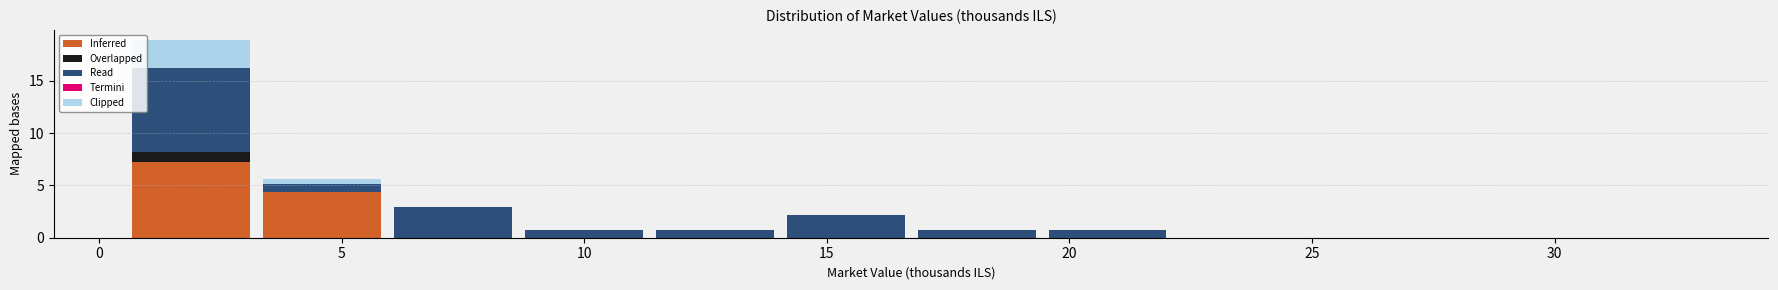

Which range on the x-axis has the tallest stacked bar (by total height)?

0.5 to 3.0